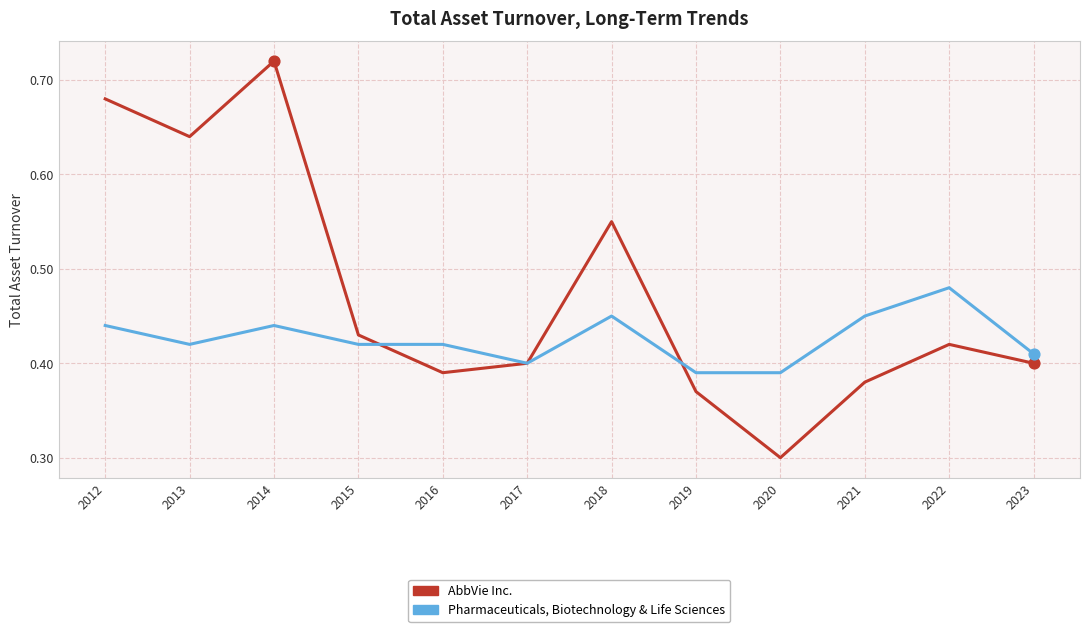

Between 2019 and 2021, which series saw the biggest shift?

Pharmaceuticals, Biotechnology & Life Sciences